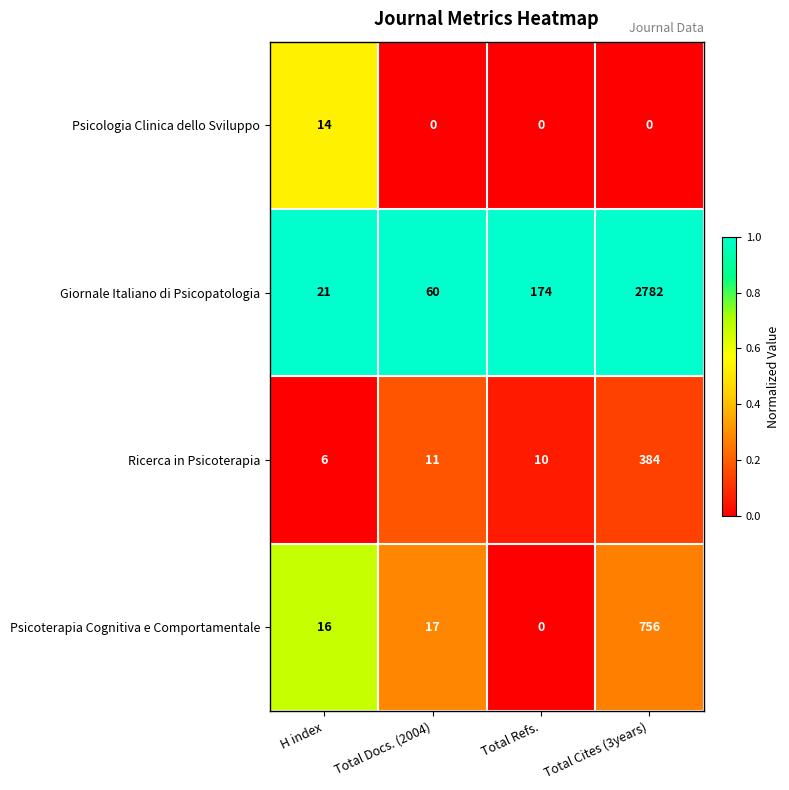

At which category does the chart reach its peak across all series?

Total Cites (3years)